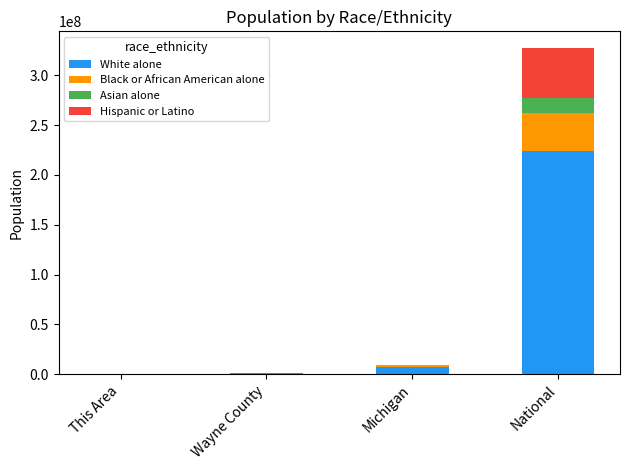

What is the highest value of the White alone series?

223553265